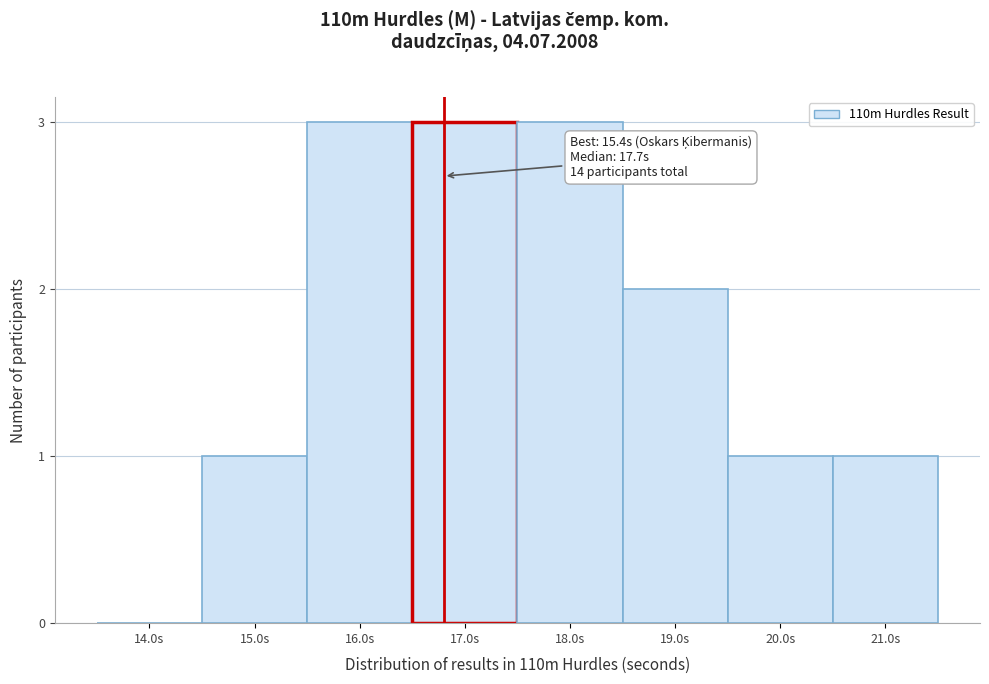

Reading left to right, list all the values displayed in this chart.

14.0s=0	15.0s=1	16.0s=3	17.0s=3	18.0s=3	19.0s=2	20.0s=1	21.0s=1